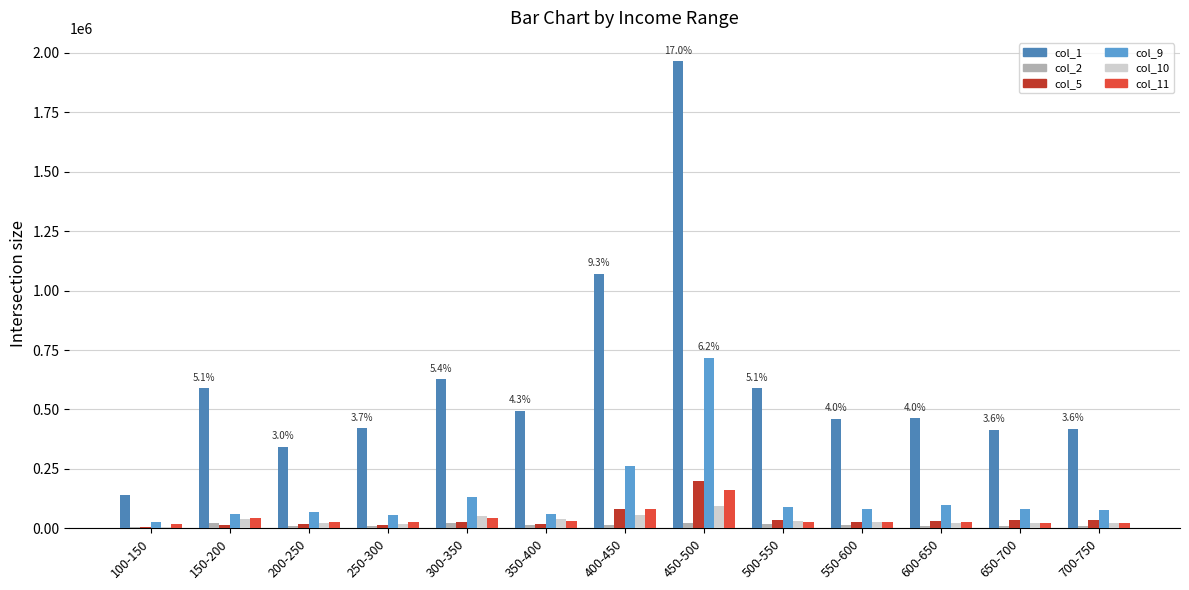

Reading right to left, transcribe all the data shown in this chart.

col_1: 418295	414042	462153	460353	589628	1964897	1071801	494177	626336	421339	343210	589366	139771
col_2: 8311	8483	9992	12438	16702	22417	15427	13549	23440	11360	8529	21035	3420
col_5: 32868	36514	32313	27359	33663	198289	79195	18645	27356	13907	16972	15876	5141
col_9: 75759	83007	97075	82764	90120	716746	261837	62146	131959	56962	68105	61840	25316
col_10: 20731	22630	22985	25311	31022	94746	54480	39329	50219	20032	24304	38213	5650
col_11: 24101	24317	26922	25483	28353	160530	81745	31410	41838	26457	25824	42785	16108